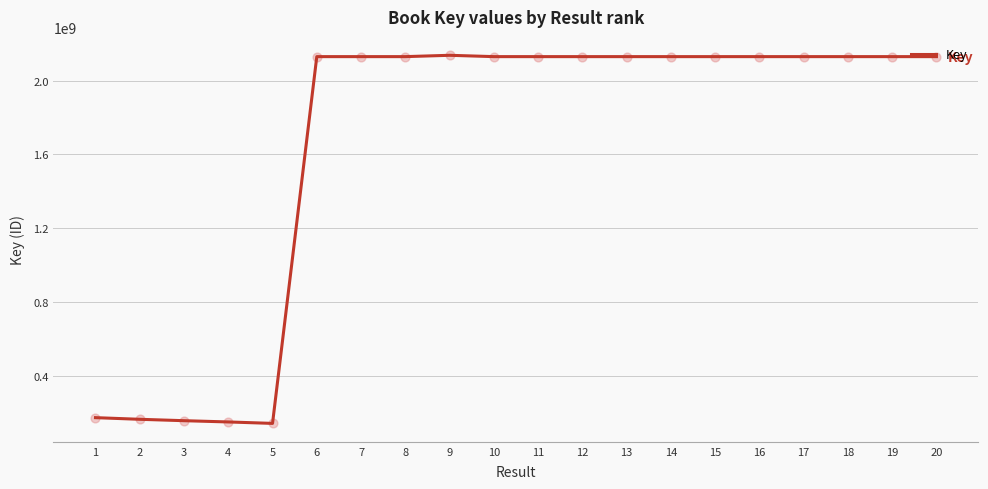

Between 18 and 4, which is larger?

18